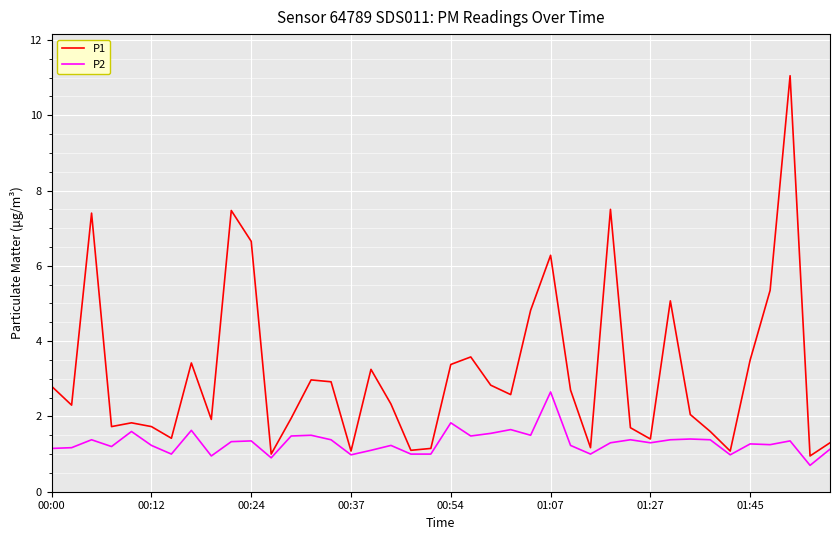

List the series in order of their peak value, highest first.

P1, P2